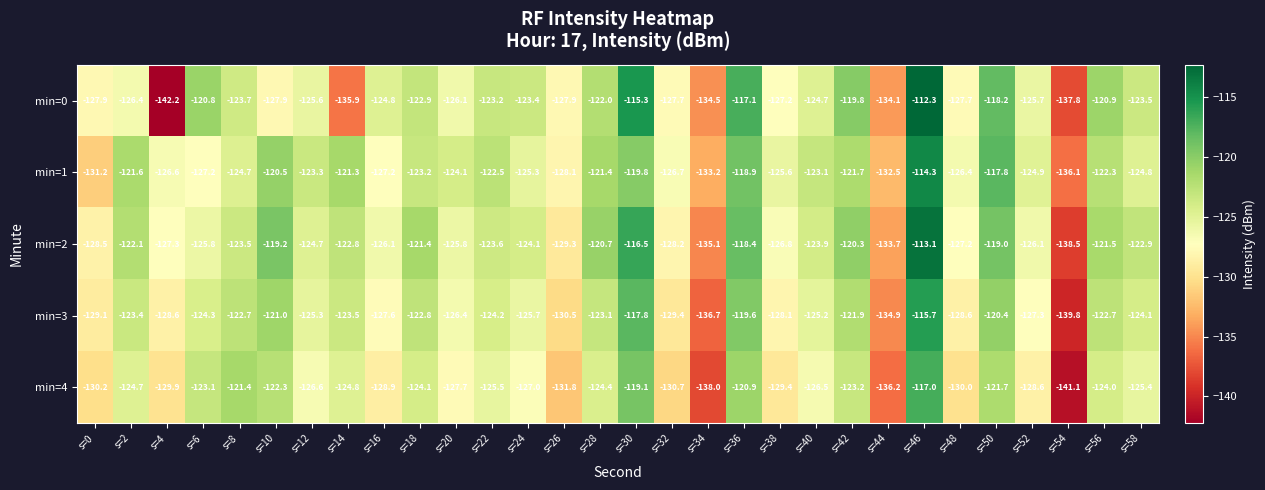

Where does the min=2 series first go above -123?

s=2